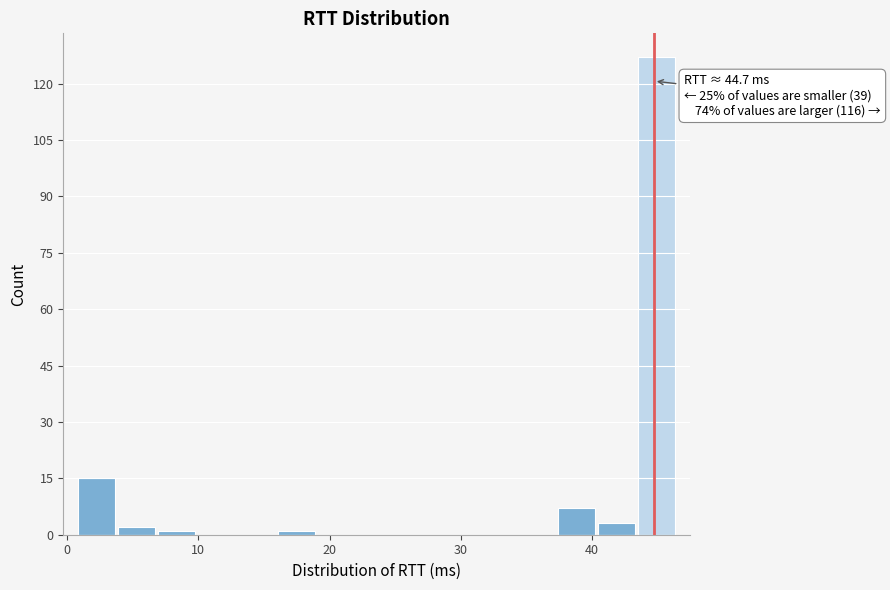

Read against the x-axis, roughly where is the centre of the tallest bar?

45